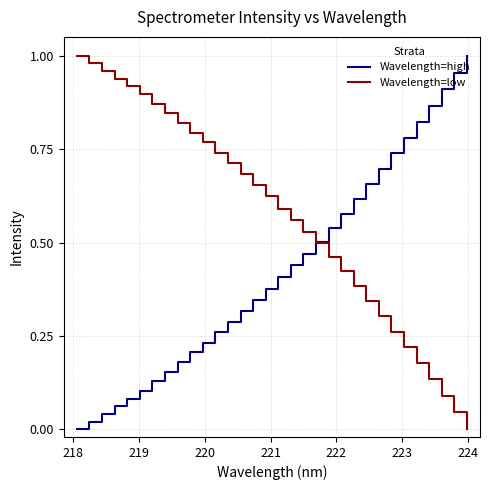

List the series in order of their overall mean, lowest first.

Wavelength=high, Wavelength=low